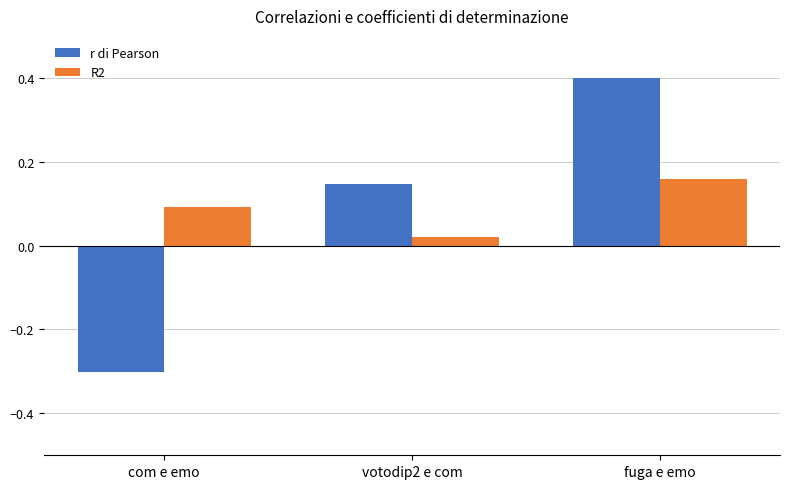

How many data points does each series have?

3